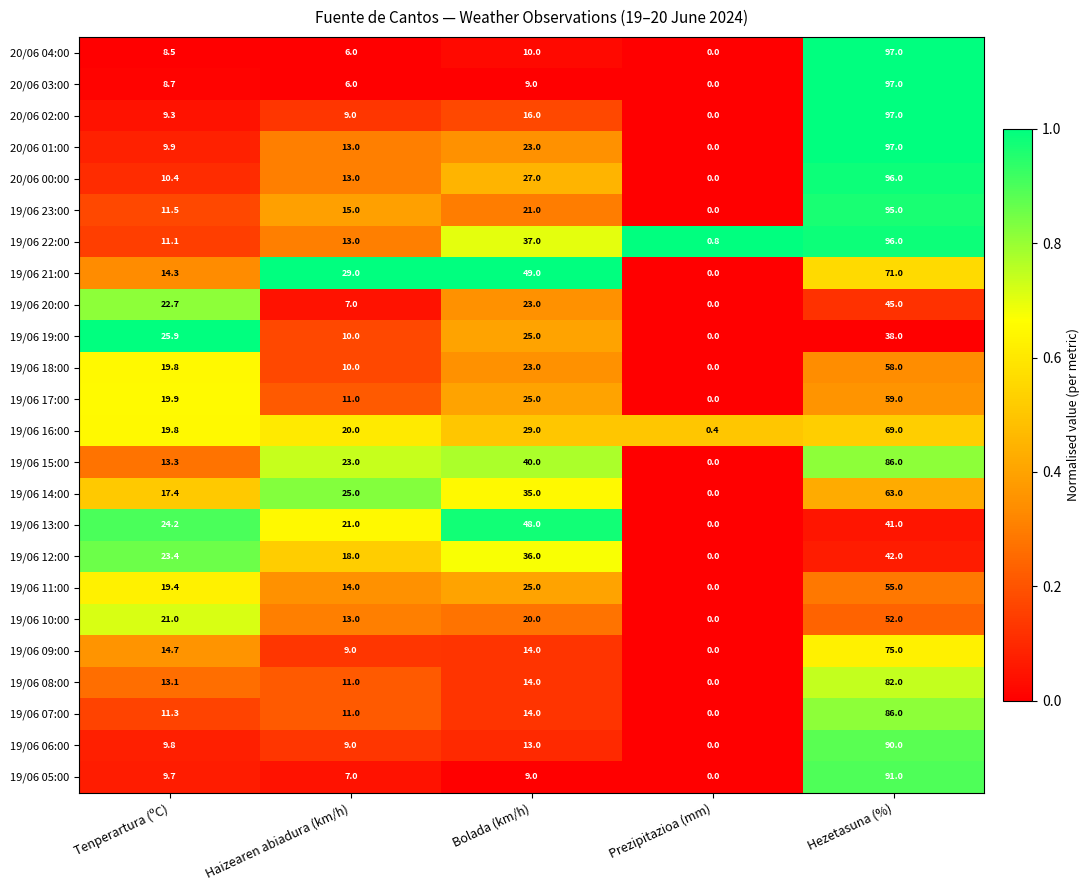

What is the total value across all series at Hezetasuna (%)?

1778.0